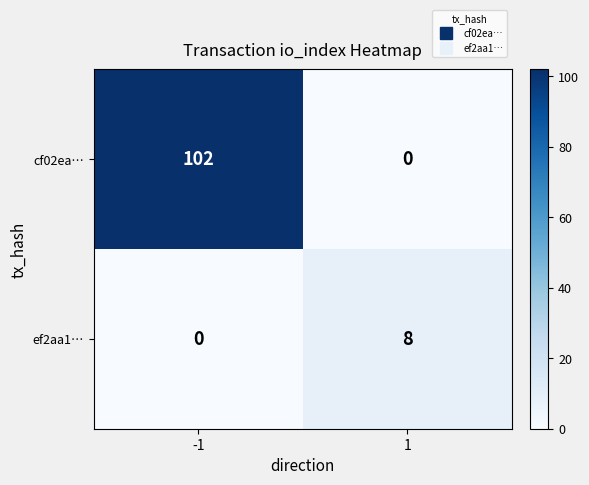

What is the difference between the highest and lowest values at -1?

102